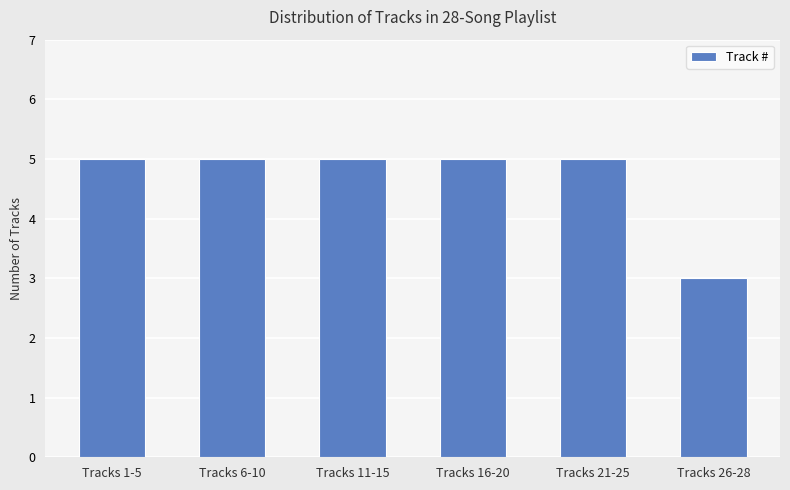

Read the value at Tracks 1-5.

5